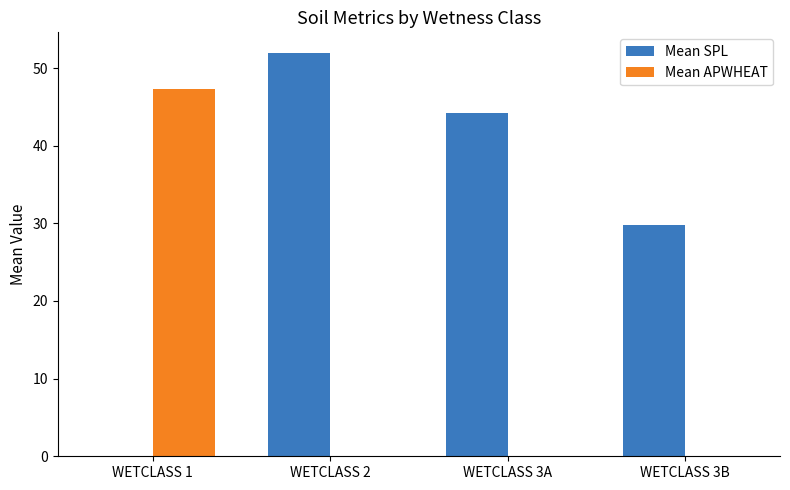

At which category is the sum across all series the highest?

WETCLASS 2